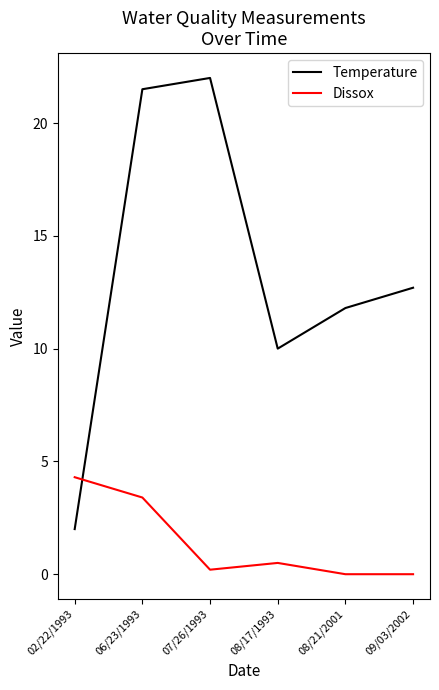

Is it true that Temperature equals 11.8 at 08/21/2001?

True